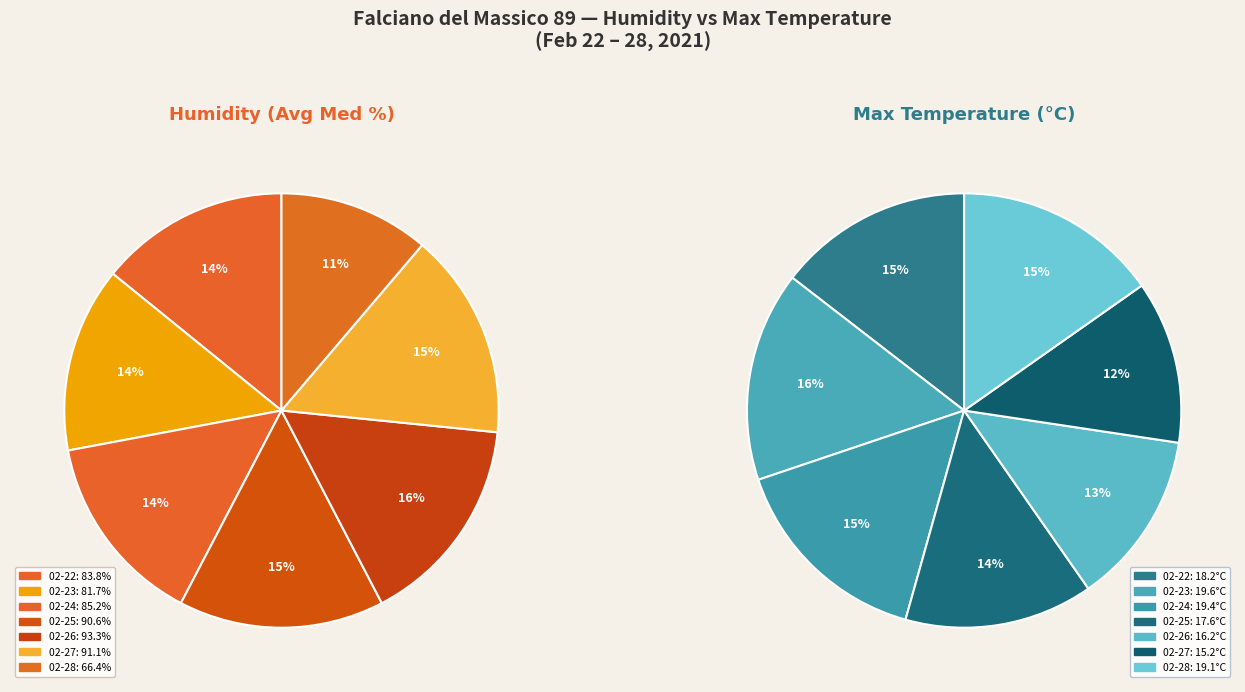

To the nearest percent, what portion does 2021-02-27 represent?

15%